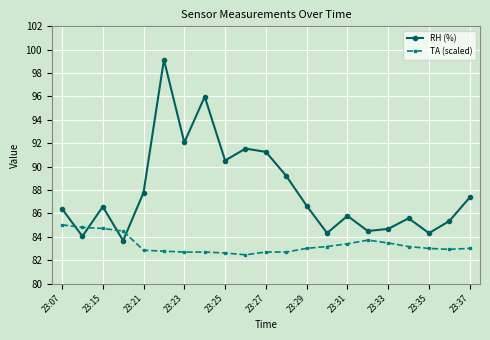

How many lines are shown in the chart?

2